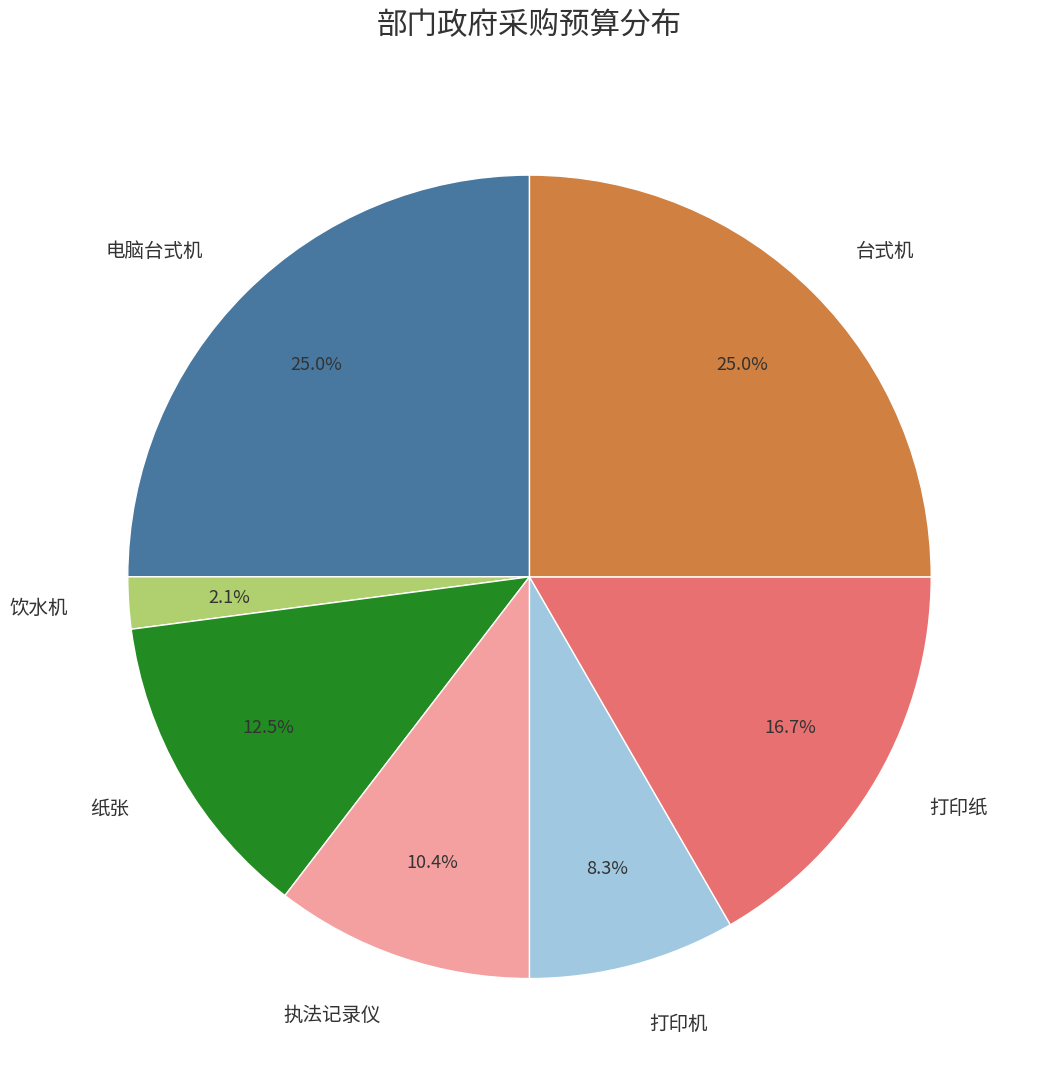

Which slice is the smallest?

饮水机